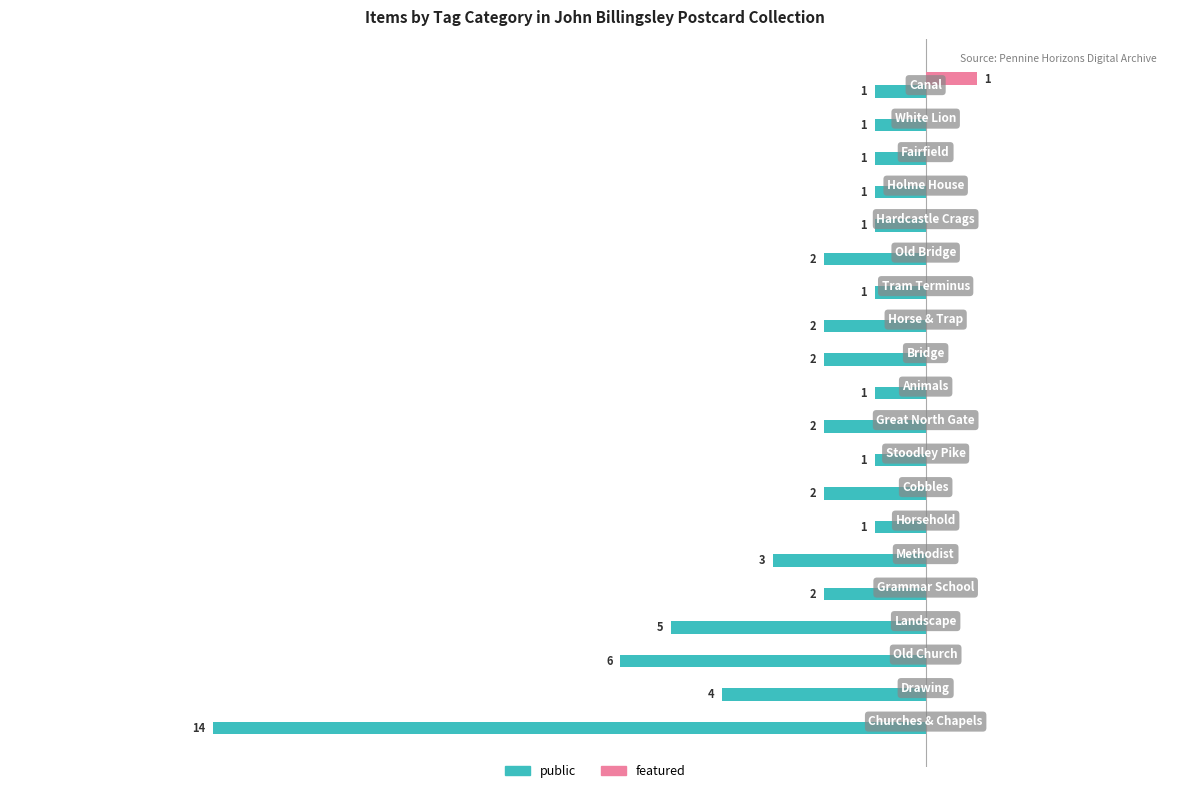

What are all the series names shown in the legend?

public, featured